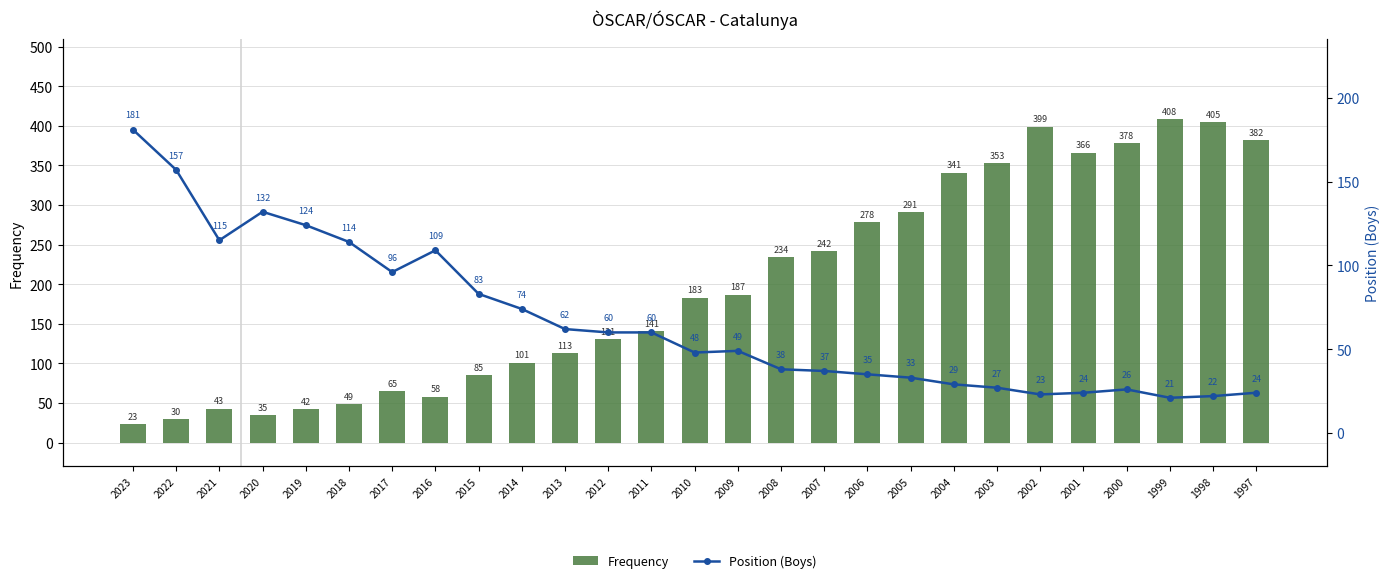

Reading left to right, transcribe all the data shown in this chart.

Frequency: 2023=23	2022=30	2021=43	2020=35	2019=42	2018=49	2017=65	2016=58	2015=85	2014=101	2013=113	2012=131	2011=141	2010=183	2009=187	2008=234	2007=242	2006=278	2005=291	2004=341	2003=353	2002=399	2001=366	2000=378	1999=408	1998=405	1997=382
Position (Boys): 2023=181	2022=157	2021=115	2020=132	2019=124	2018=114	2017=96	2016=109	2015=83	2014=74	2013=62	2012=60	2011=60	2010=48	2009=49	2008=38	2007=37	2006=35	2005=33	2004=29	2003=27	2002=23	2001=24	2000=26	1999=21	1998=22	1997=24